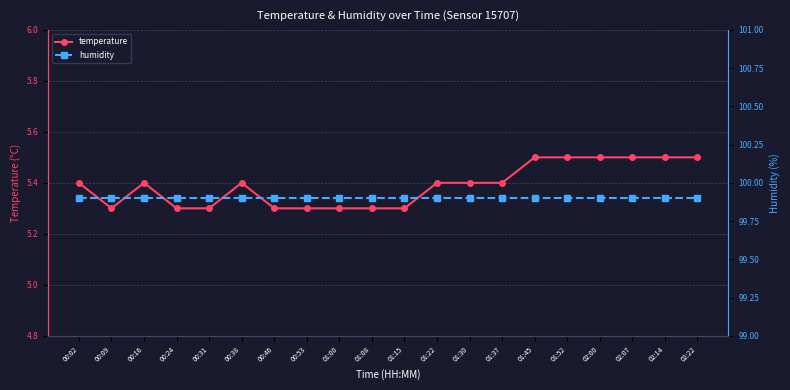

List the series in order of their peak value, highest first.

humidity, temperature